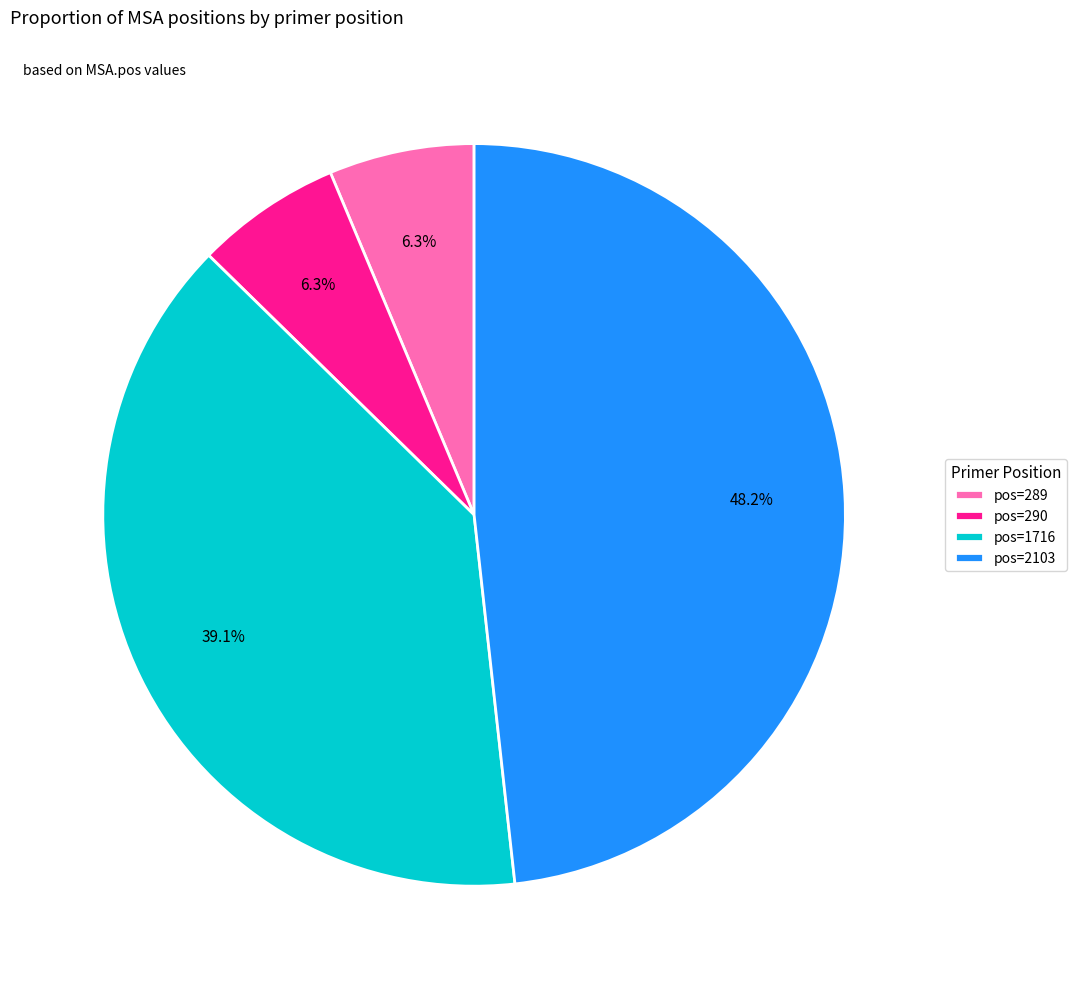

To the nearest percent, what is the average slice percentage?

25%